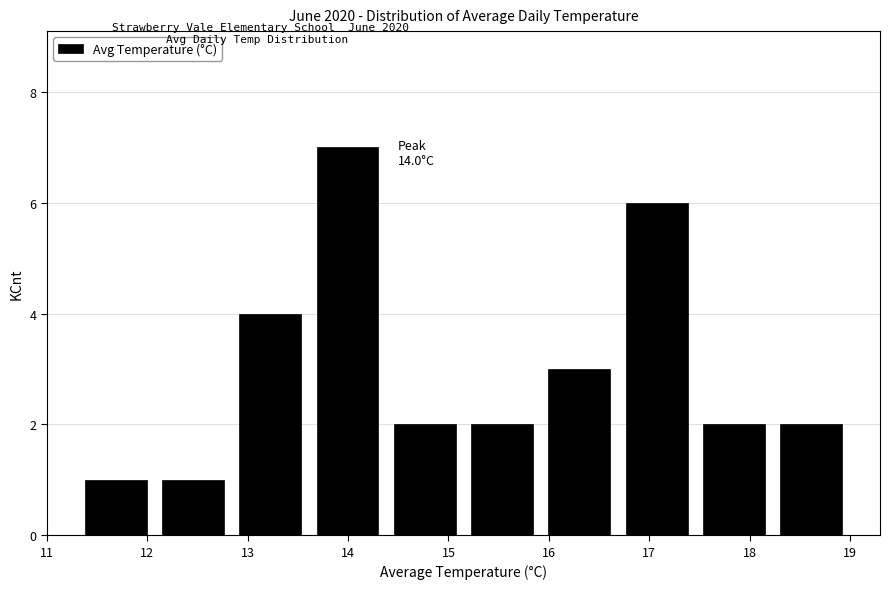

Which range on the x-axis has the tallest bar?

13.61 to 14.38